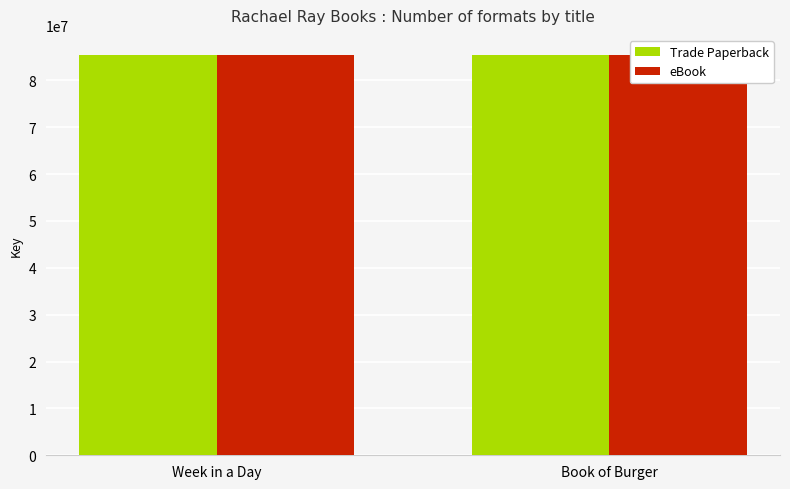

List the labels in order of eBook value, smallest first.

Book of Burger, Week in a Day